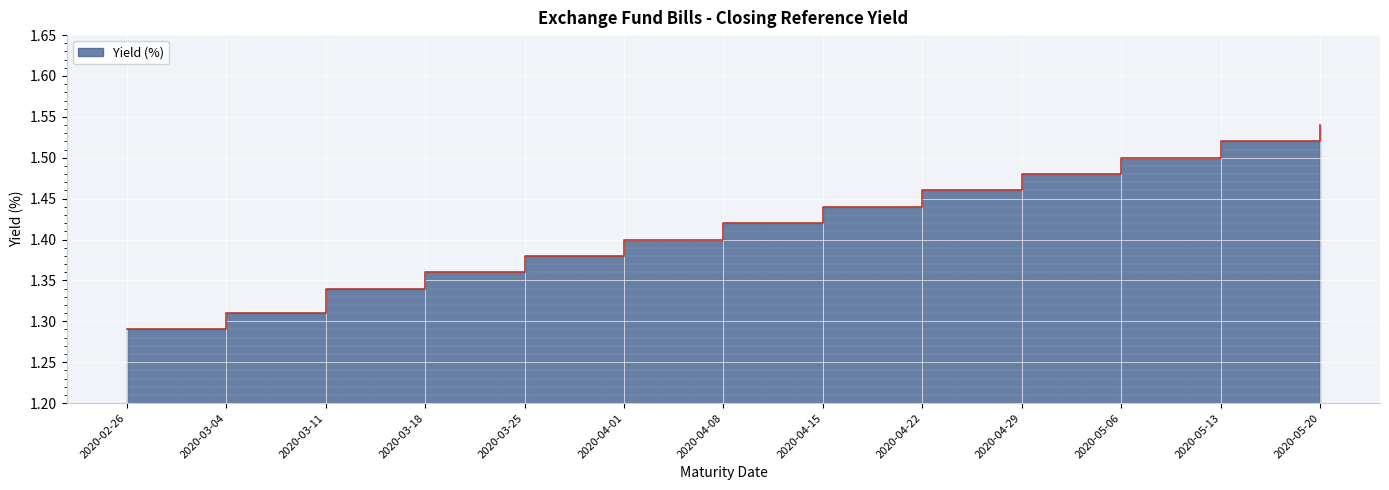

What is the difference between the values at 2020-04-01 and 2020-05-20?

0.1